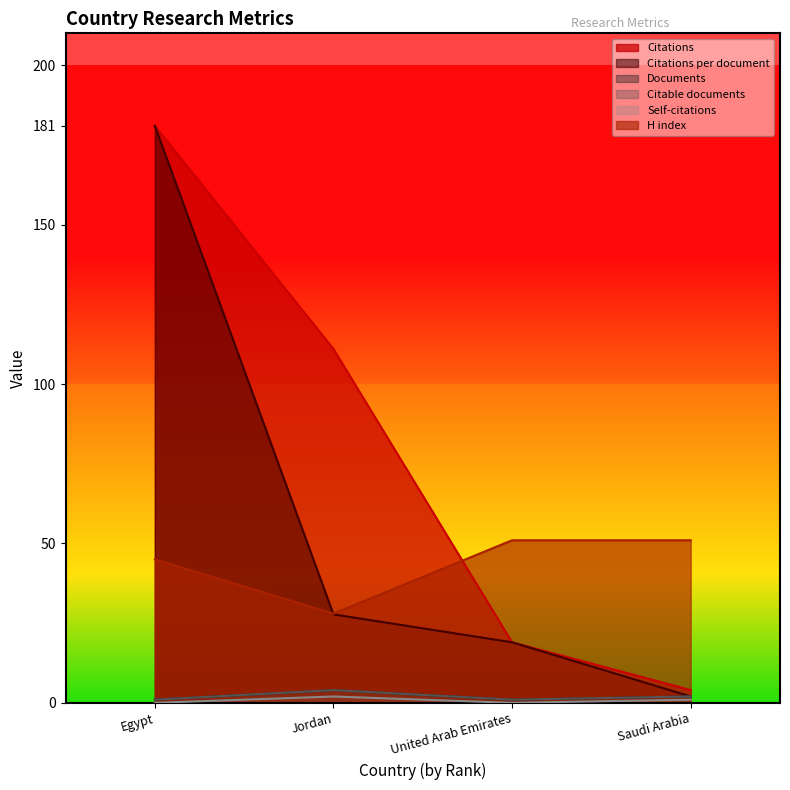

What is the greatest value displayed?

181.0